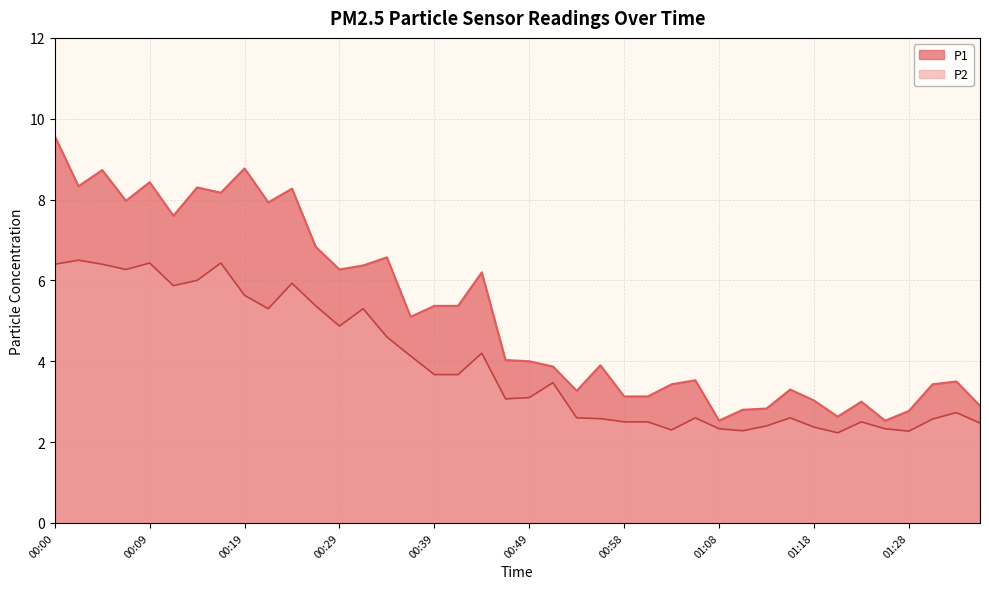

Is the value of P1 at 00:29 greater than the value of P2 at 01:21?

Yes